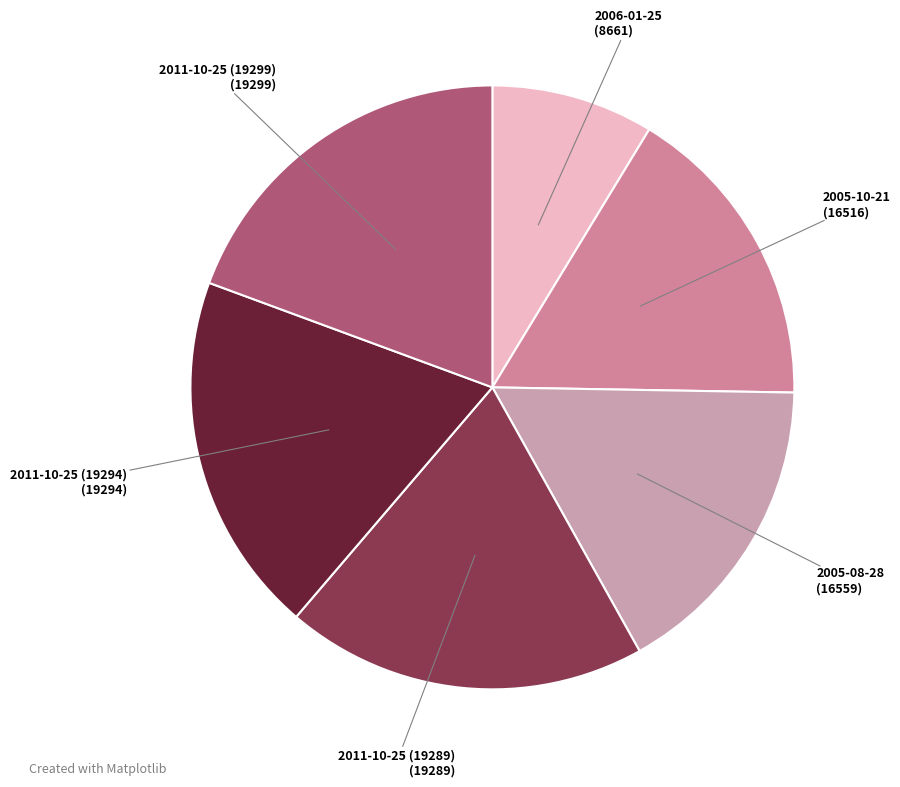

Approximately how many times larger is the value at 2011-10-25 (19299) compared to 2005-10-21?

1.2